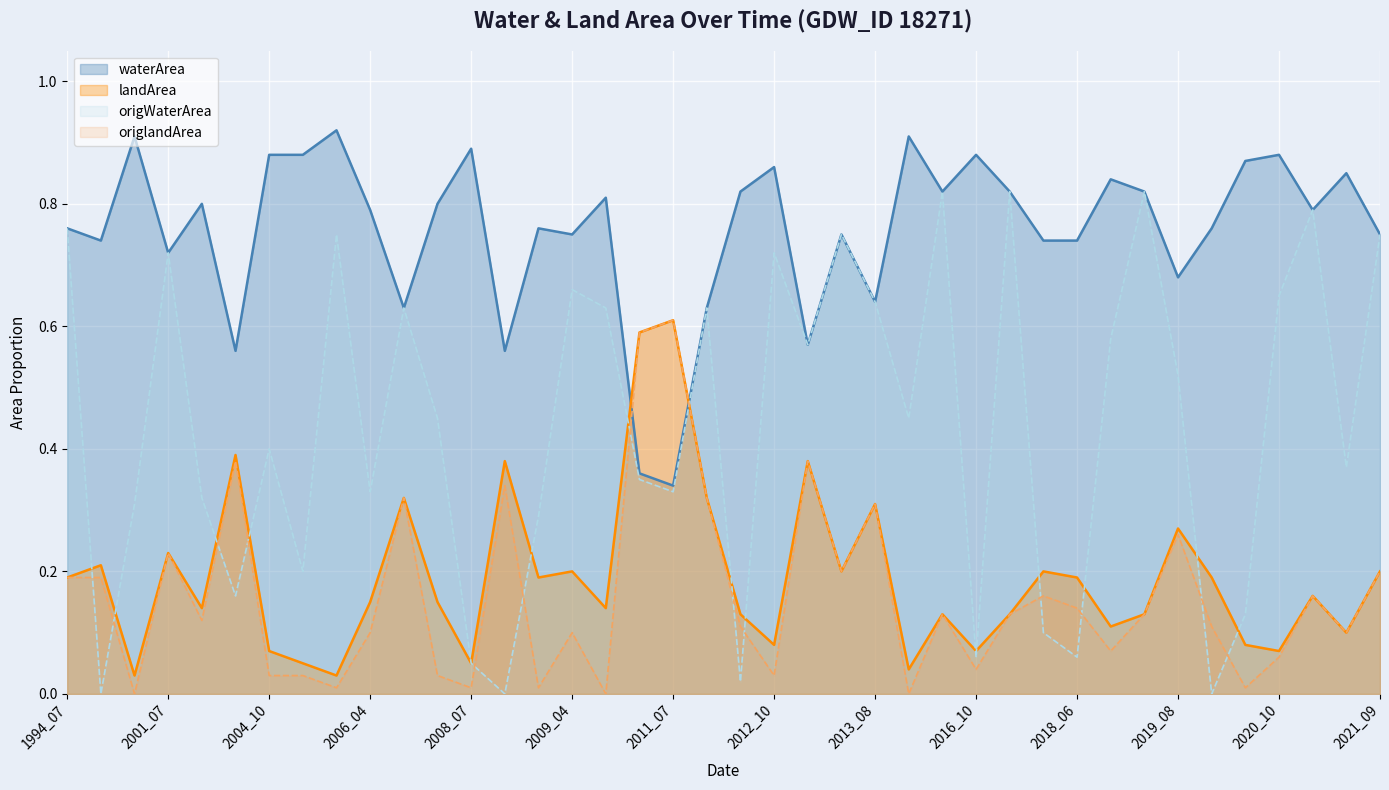

Where is the first local minimum for waterArea?

2000_10